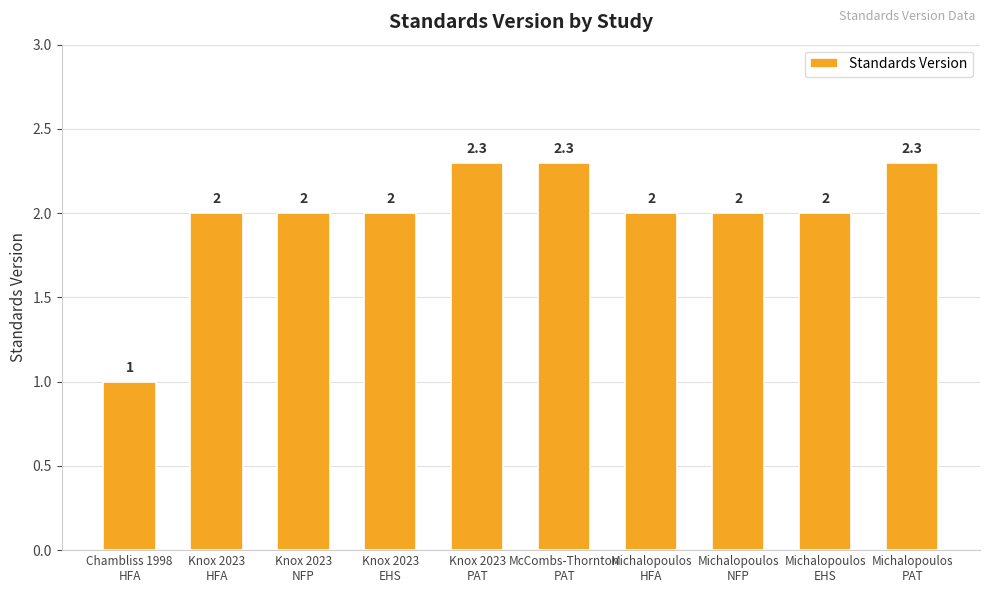

How many bars are there in total?

10